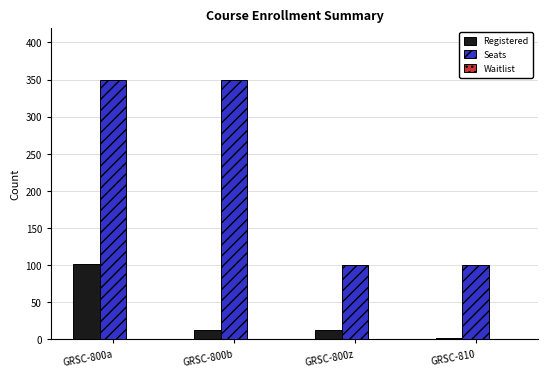

Does the chart contain stacked bars?

No